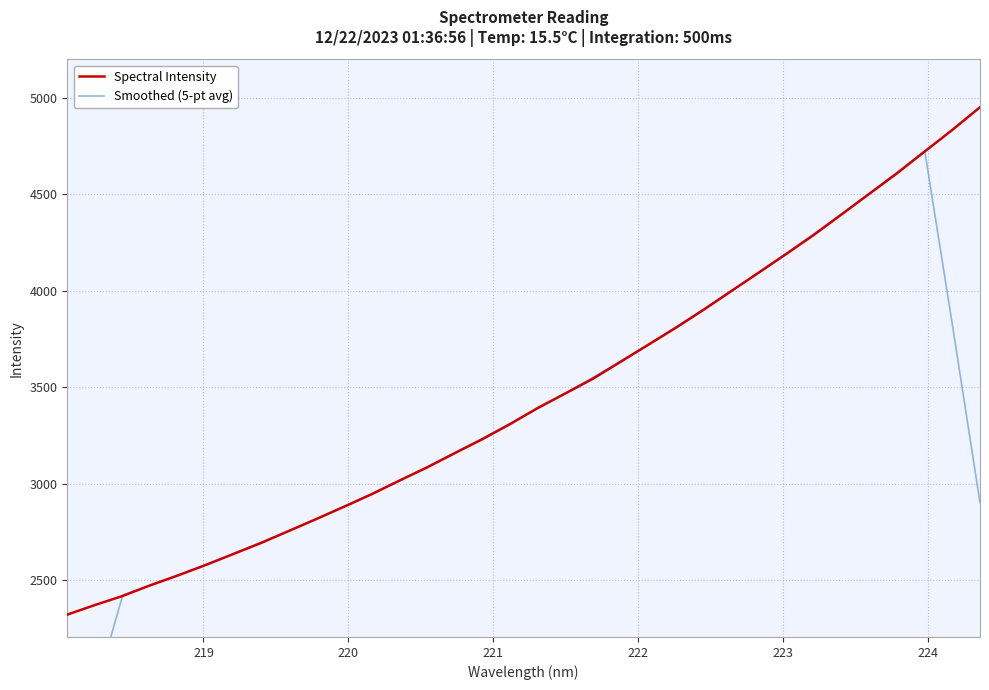

True or false: Spectral Intensity and Smoothed (5-pt avg) cross at least once.

True